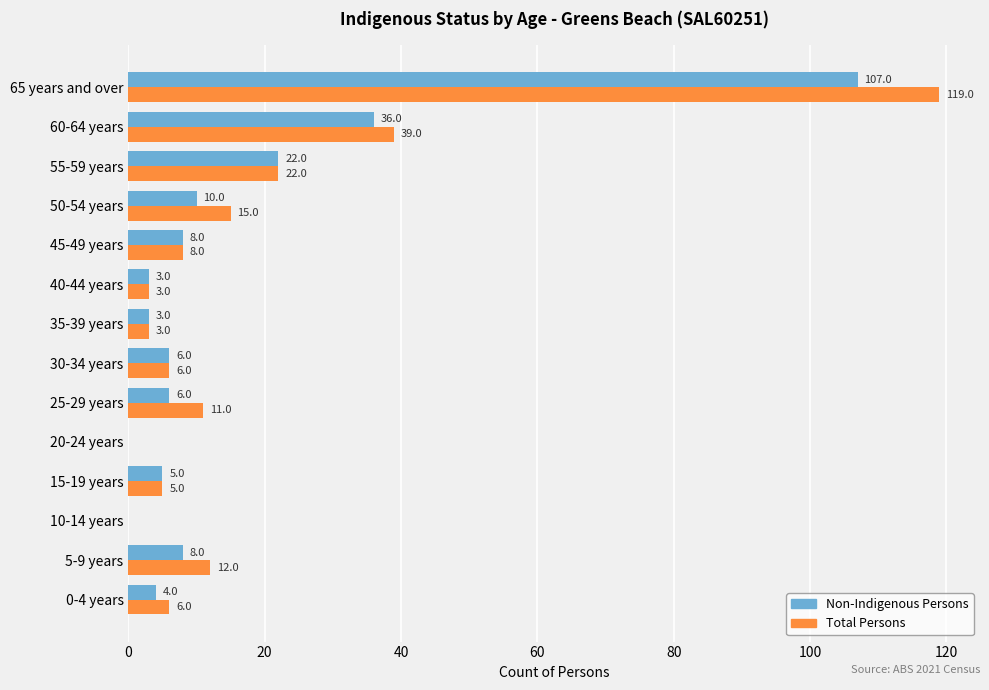

At which label is Total Persons closest to 59?

60-64 years